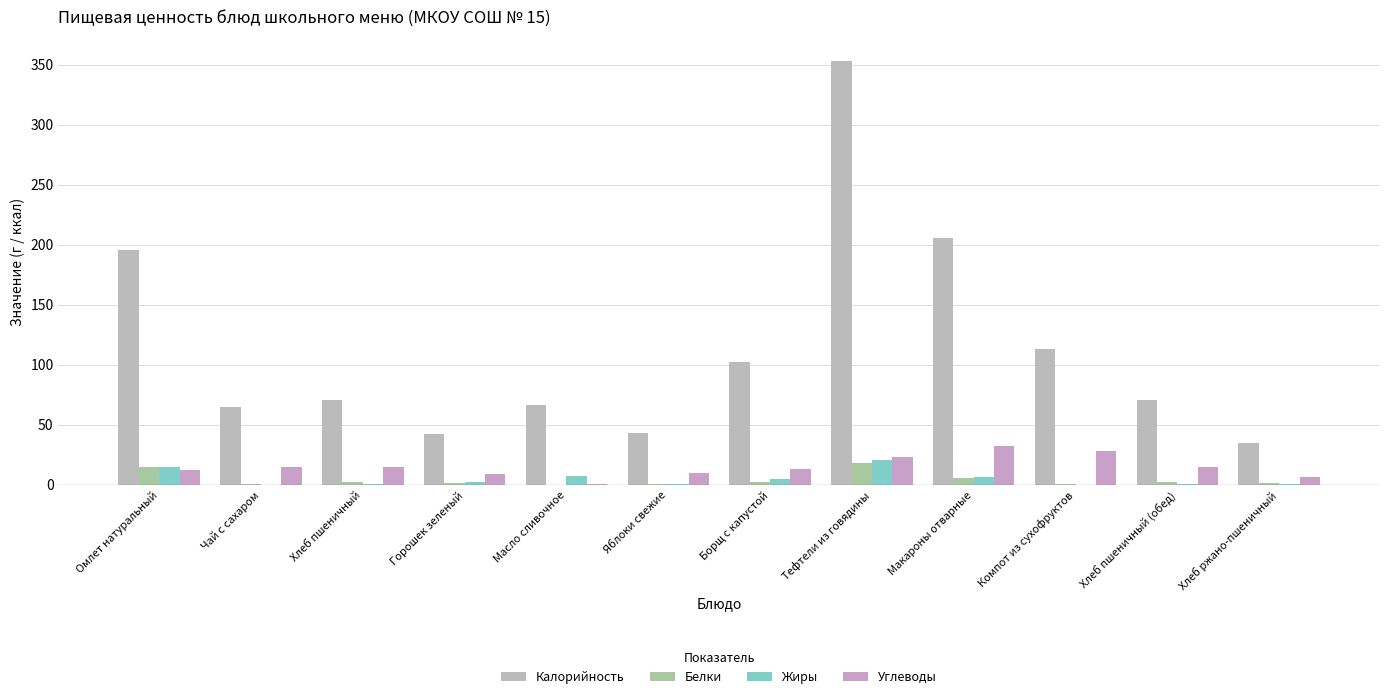

Which series has the widest spread of values?

Калорийность